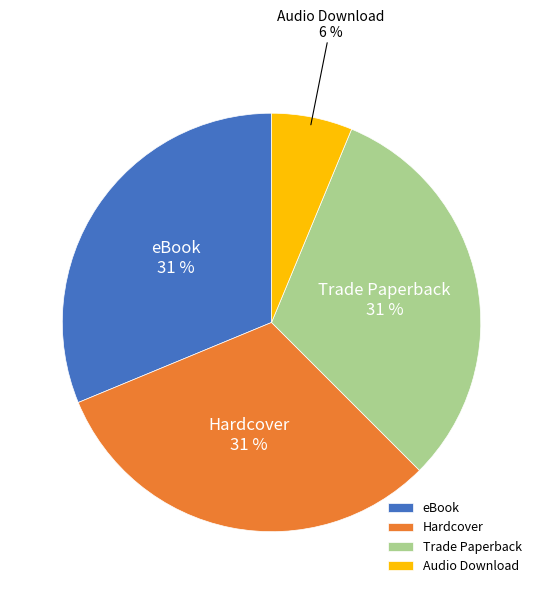

To the nearest percent, what is the average slice percentage?

25%